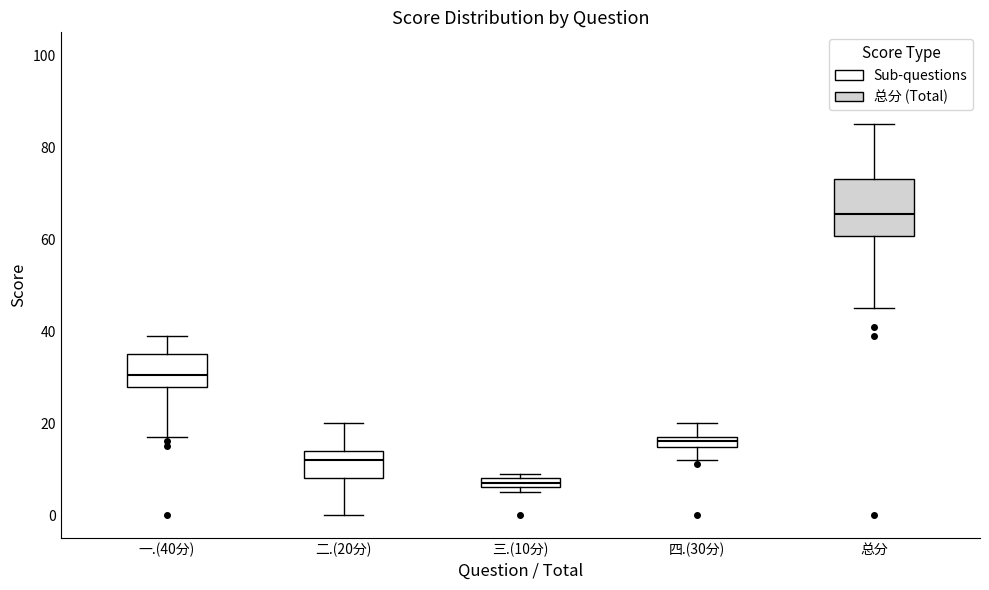

Which box has the lowest median line?

三.(10分)